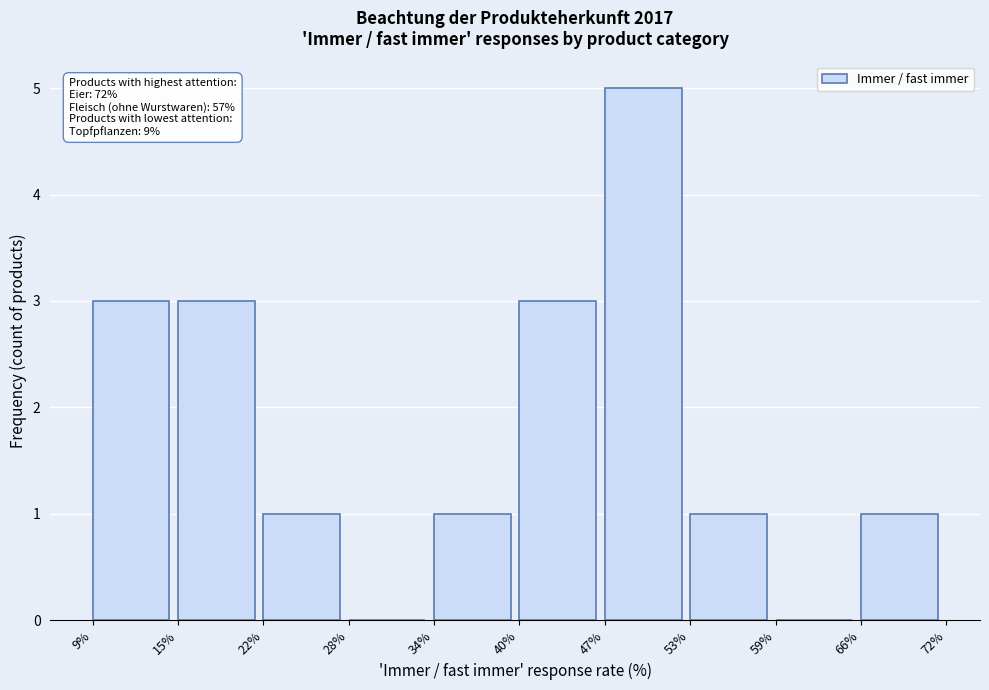

Which range on the x-axis has the tallest bar?

47% to 53%